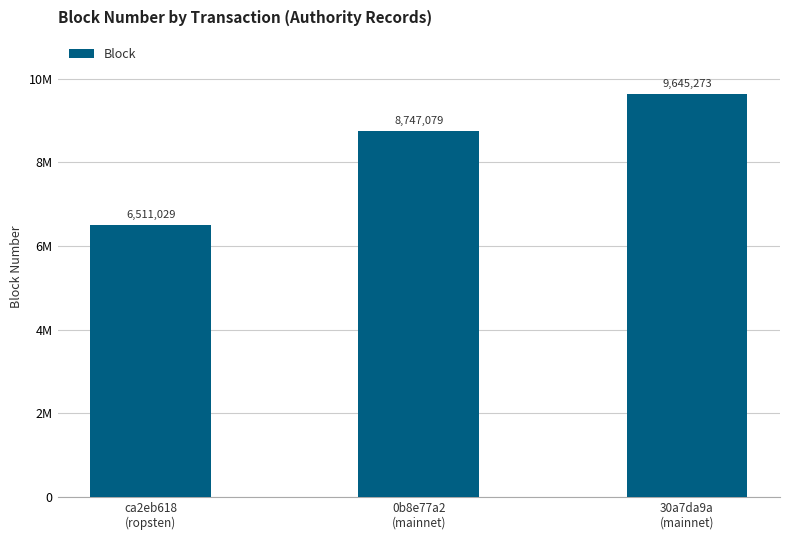

Does the chart contain any negative values?

No